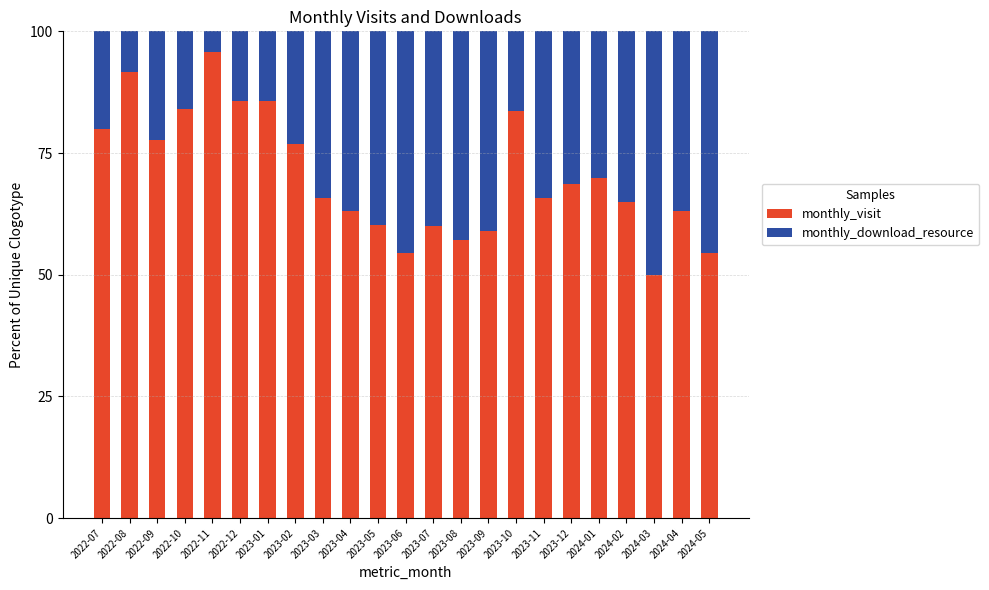

How many bars are there in total?

23